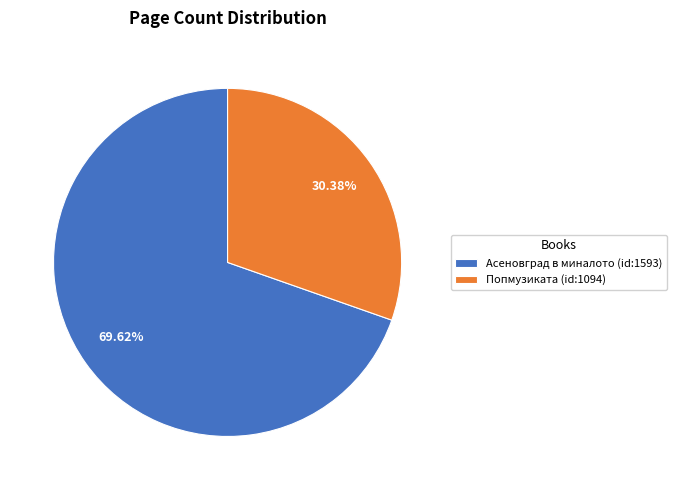

To the nearest percent, what percentage of the pie is Асеновград в миналото (id:1593)?

70%